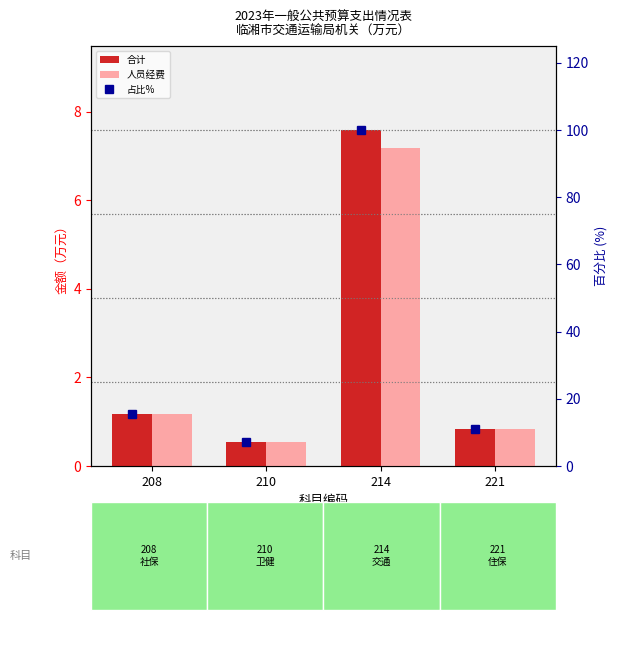

Are the bars grouped side by side (vs. stacked)?

Yes